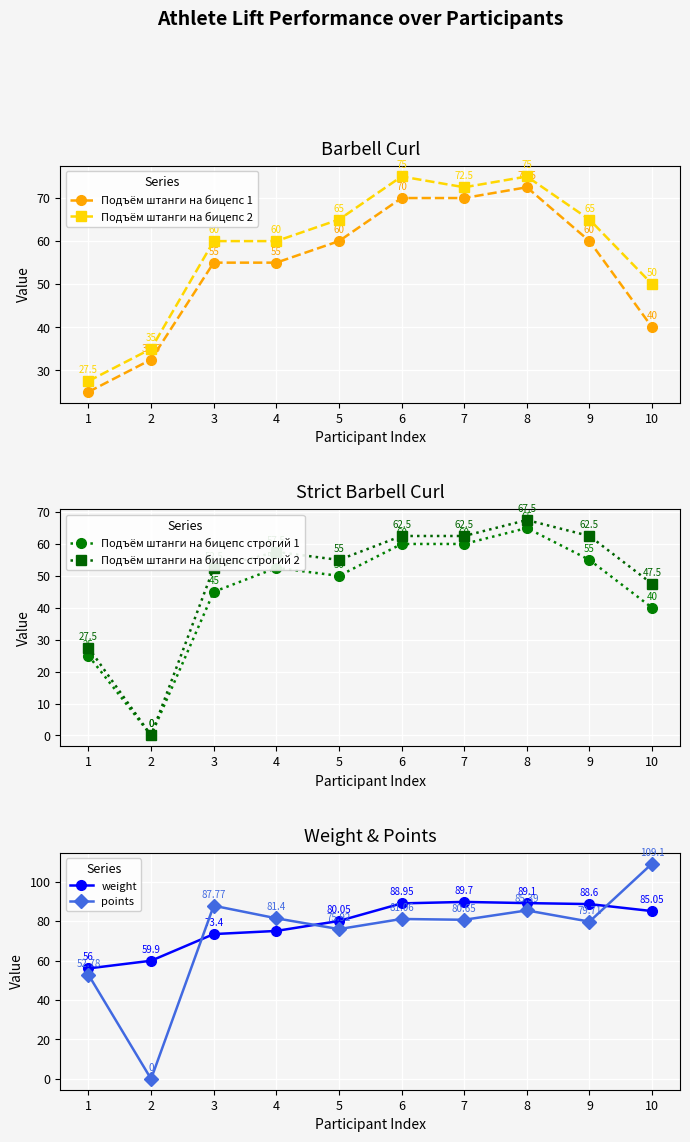

How many times do points and Подъём штанги на бицепс 2 cross each other?

2